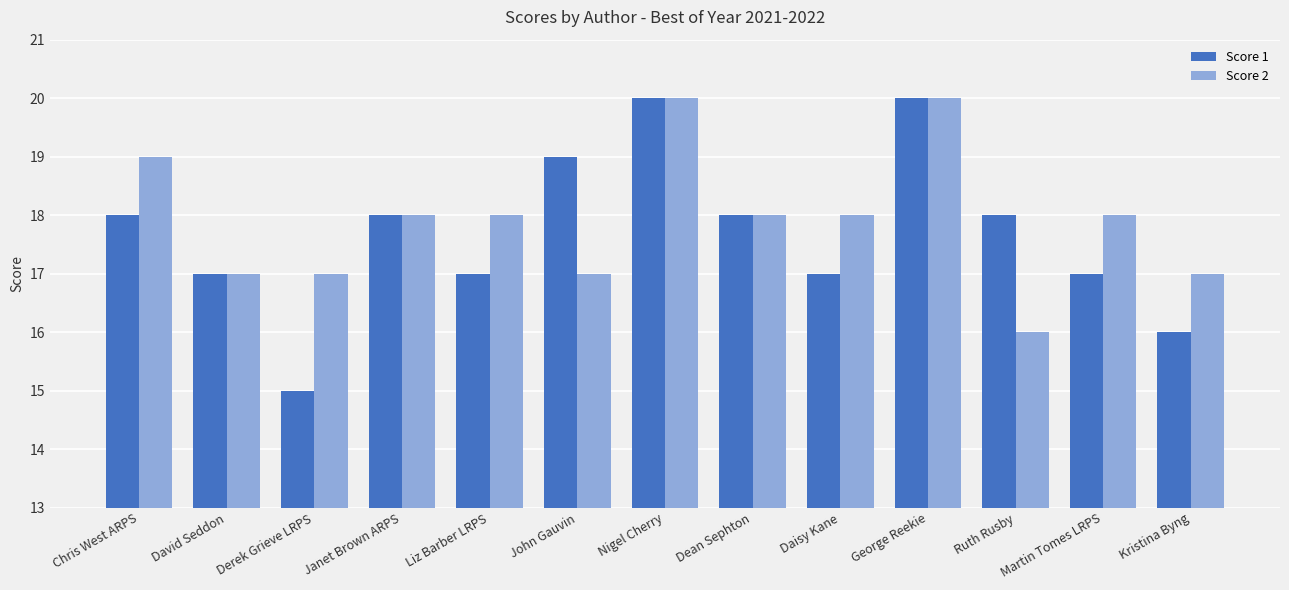

How many Score 1 values are between 17 and 18?

8